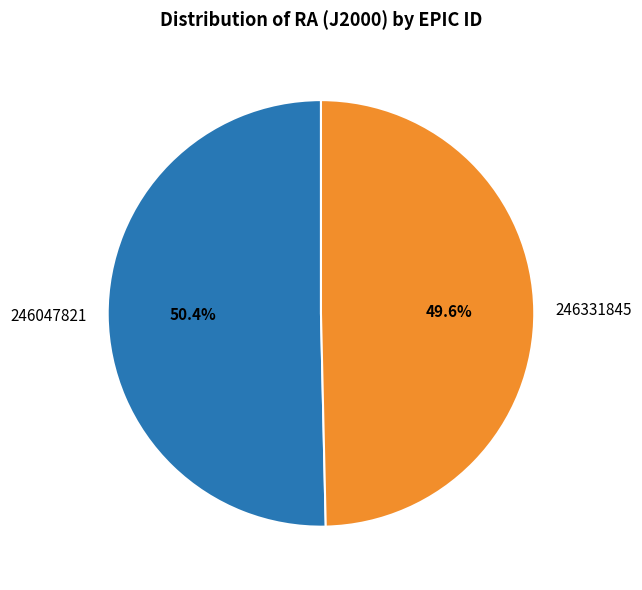

Is 246331845 the majority of the pie?

No